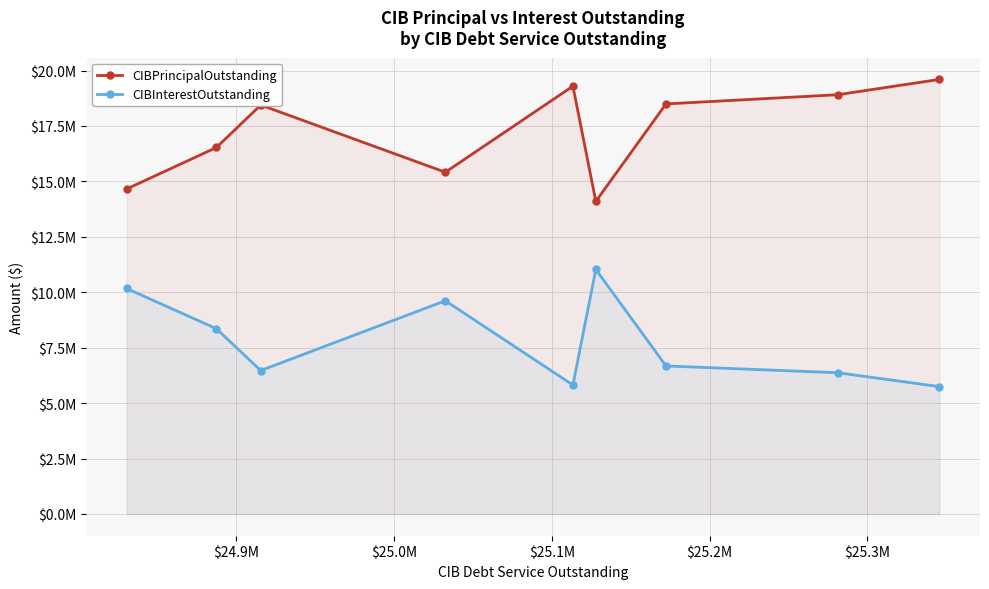

How many series are shown in this chart?

2